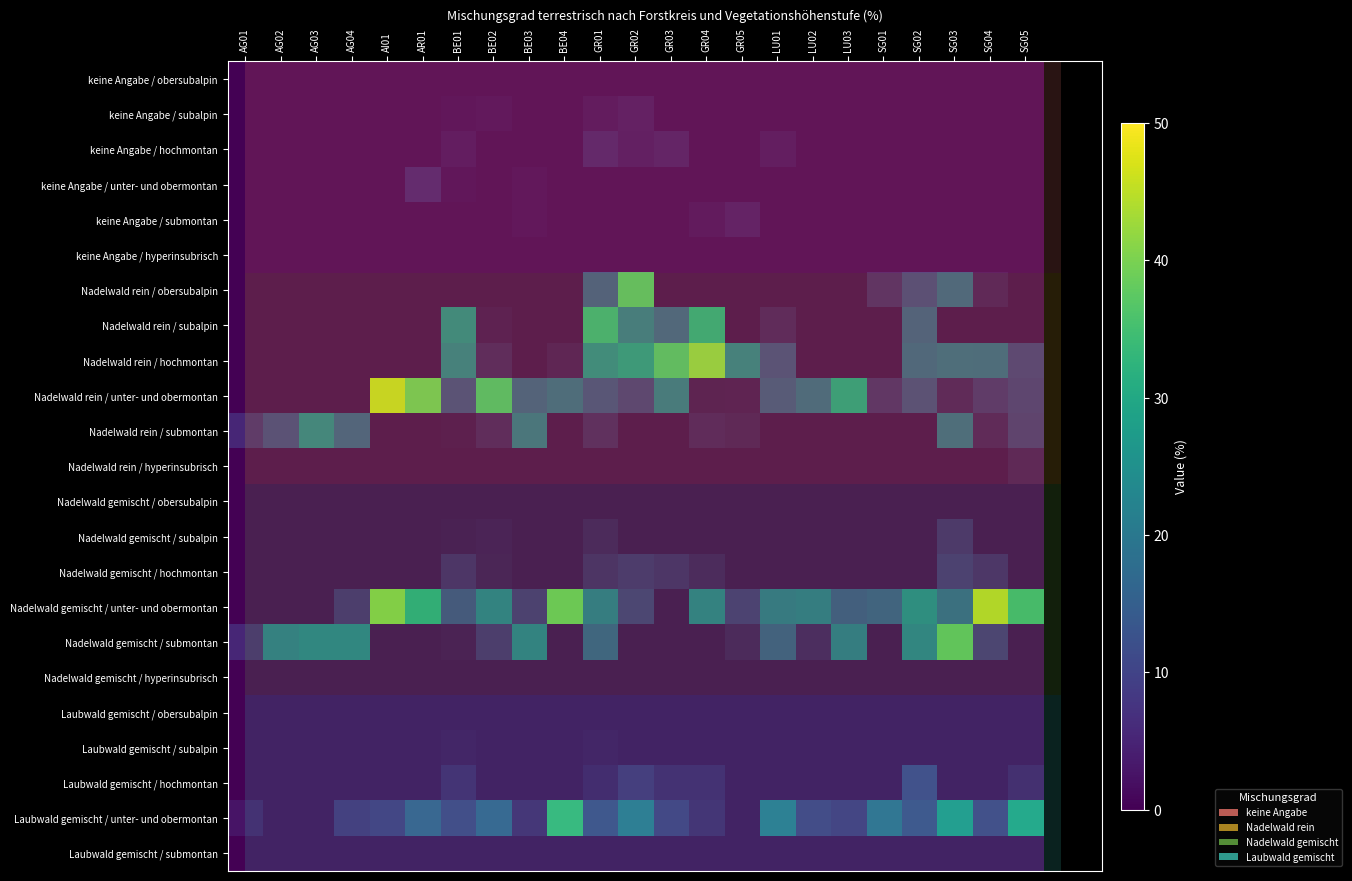

At which label does Nadelwald rein / submontan reach its minimum?

AI01